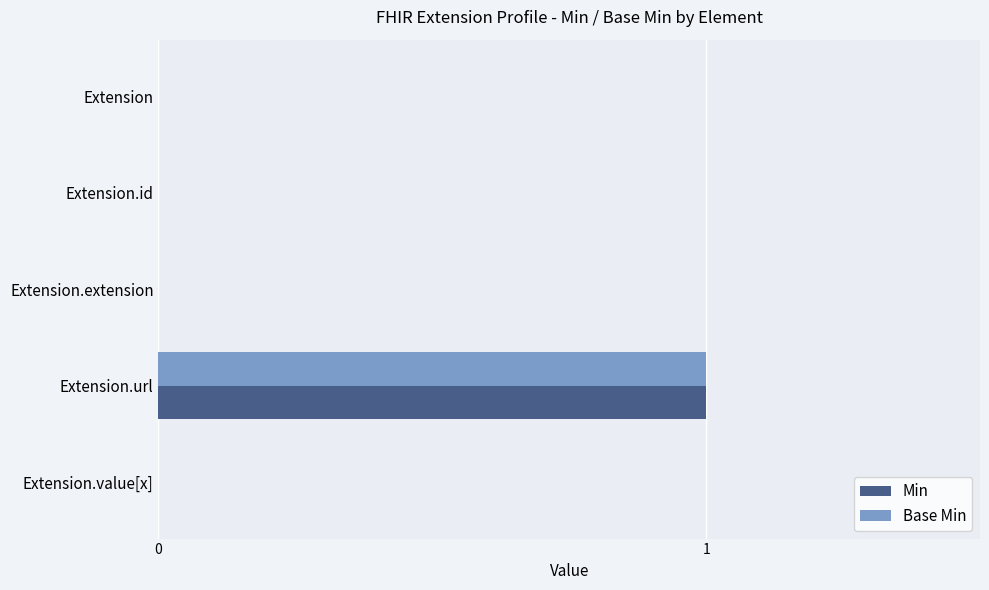

What are all the series names shown in the legend?

Min, Base Min